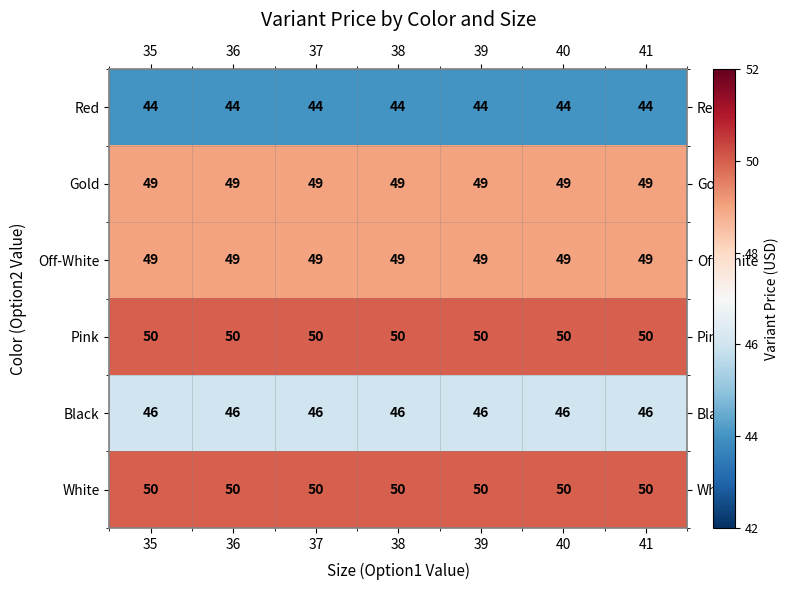

What is the sum of the Red values at 38 and 41?

88